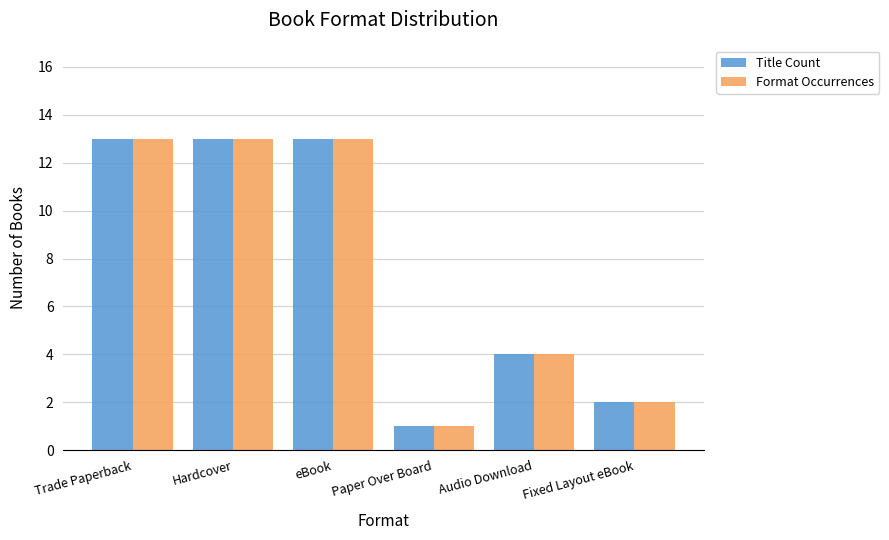

Reading right to left, extract all data points from this chart.

Title Count: 2	4	1	13	13	13
Format Occurrences: 2	4	1	13	13	13